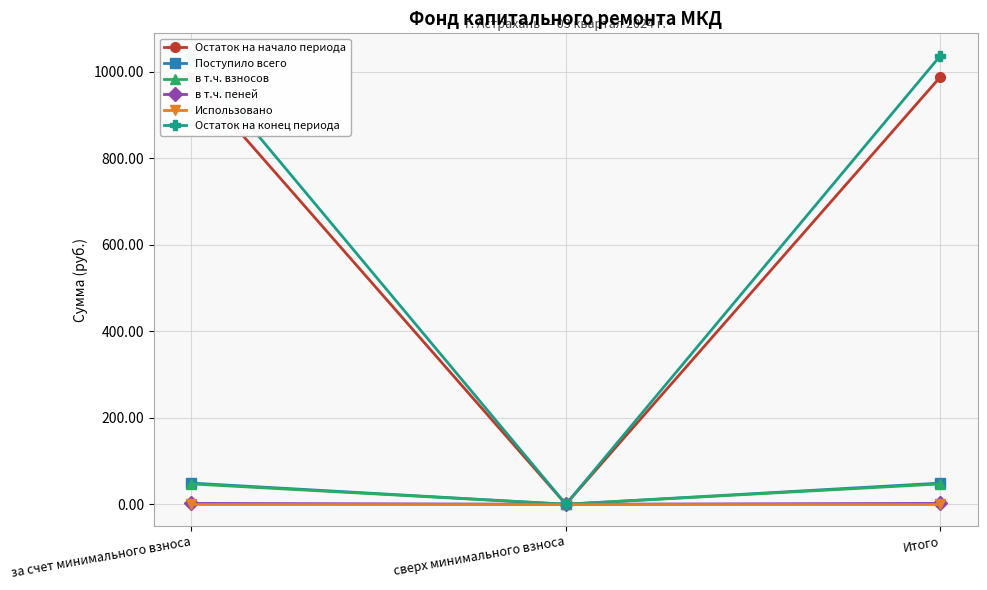

Reading right to left, list all the values displayed in this chart.

Остаток на начало периода: Итого=988.1	сверх минимального взноса=0.0	за счет минимального взноса=988.1
Поступило всего: Итого=48.9	сверх минимального взноса=0.0	за счет минимального взноса=48.9
в т.ч. взносов: Итого=47.0	сверх минимального взноса=0.0	за счет минимального взноса=47.0
в т.ч. пеней: Итого=2.0	сверх минимального взноса=0.0	за счет минимального взноса=2.0
Использовано: Итого=0.0	сверх минимального взноса=0.0	за счет минимального взноса=0.0
Остаток на конец периода: Итого=1037.0	сверх минимального взноса=0.0	за счет минимального взноса=1037.0